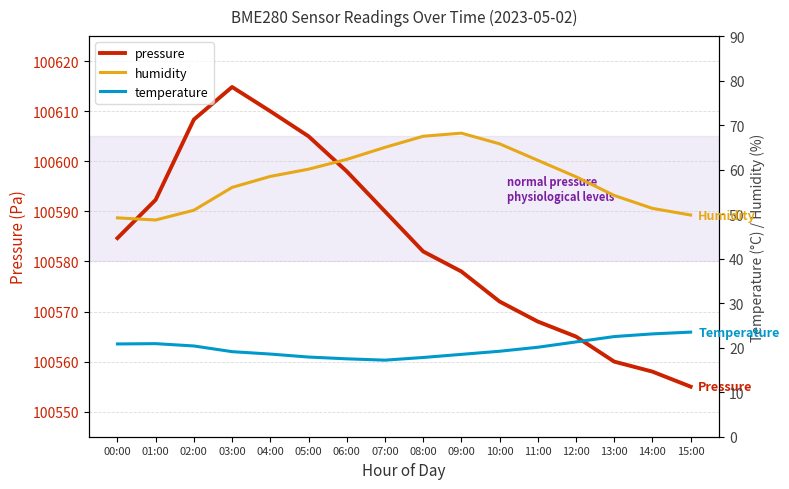

Reading left to right, list all the values displayed in this chart.

pressure: 00:00=100584.7	01:00=100592.3	02:00=100608.3	03:00=100614.8	04:00=100610.0	05:00=100605.0	06:00=100598.0	07:00=100590.0	08:00=100582.0	09:00=100578.0	10:00=100572.0	11:00=100568.0	12:00=100565.0	13:00=100560.0	14:00=100558.0	15:00=100555.0
humidity: 00:00=49.2	01:00=48.7	02:00=50.9	03:00=56.0	04:00=58.5	05:00=60.1	06:00=62.3	07:00=65.0	08:00=67.5	09:00=68.2	10:00=65.8	11:00=62.1	12:00=58.4	13:00=54.2	14:00=51.3	15:00=49.8
temperature: 00:00=20.8	01:00=20.9	02:00=20.4	03:00=19.1	04:00=18.6	05:00=17.9	06:00=17.5	07:00=17.2	08:00=17.8	09:00=18.5	10:00=19.2	11:00=20.1	12:00=21.3	13:00=22.5	14:00=23.1	15:00=23.5